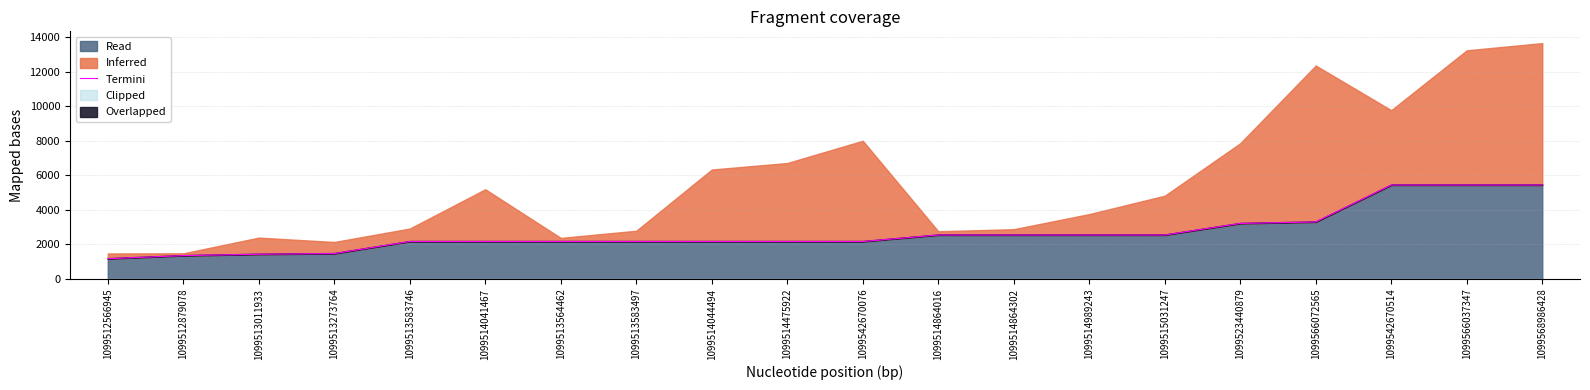

What is the approximate value at 1099513564462?

2165.3